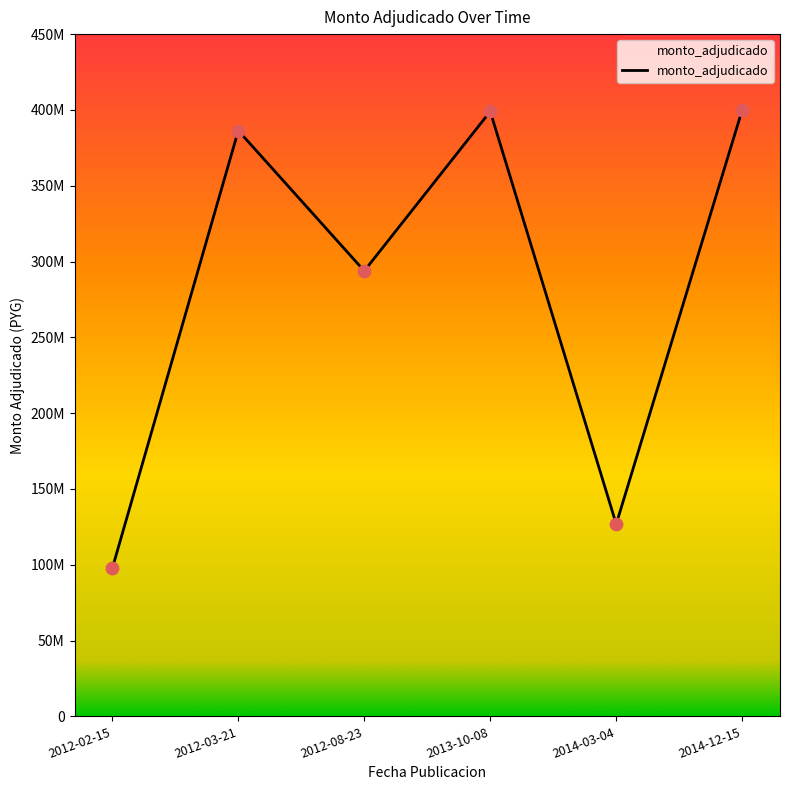

What is the change in value from 2013-10-08 to 2014-12-15?

+974000